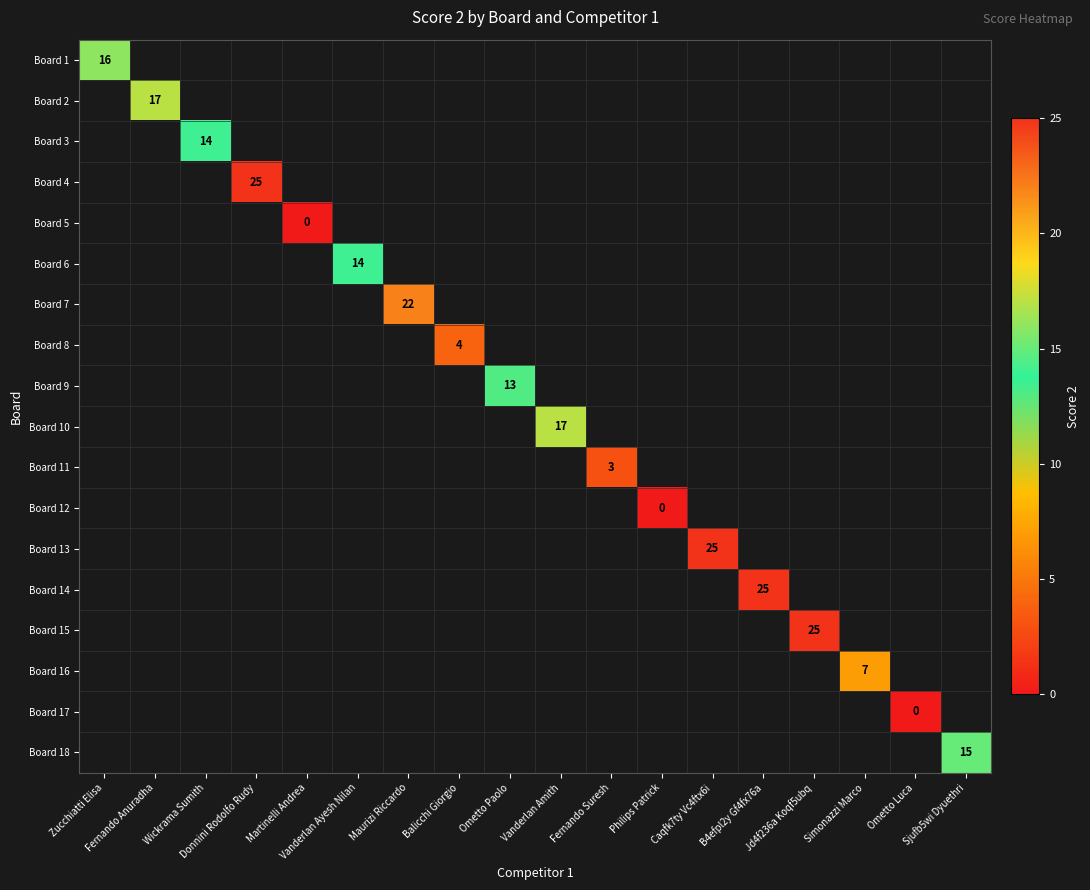

At which label does Board 2 reach its minimum?

Zucchiatti Elisa